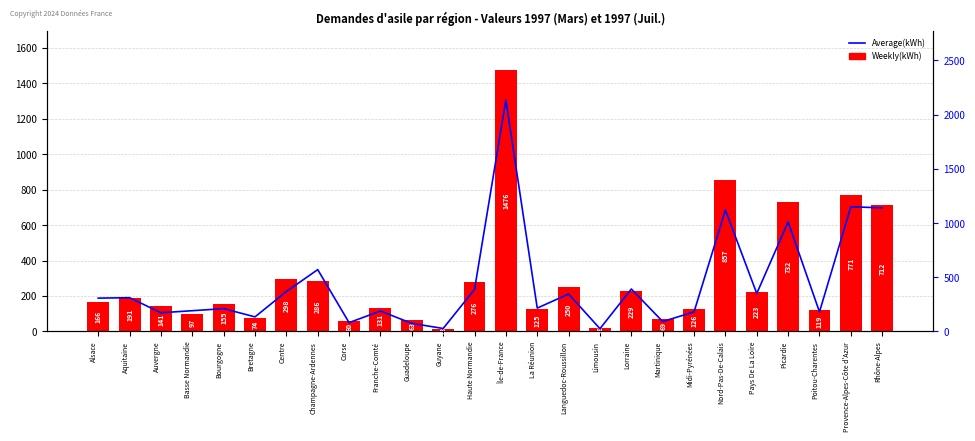

Which category has the highest value in the Average(kWh) series?

Île-de-France